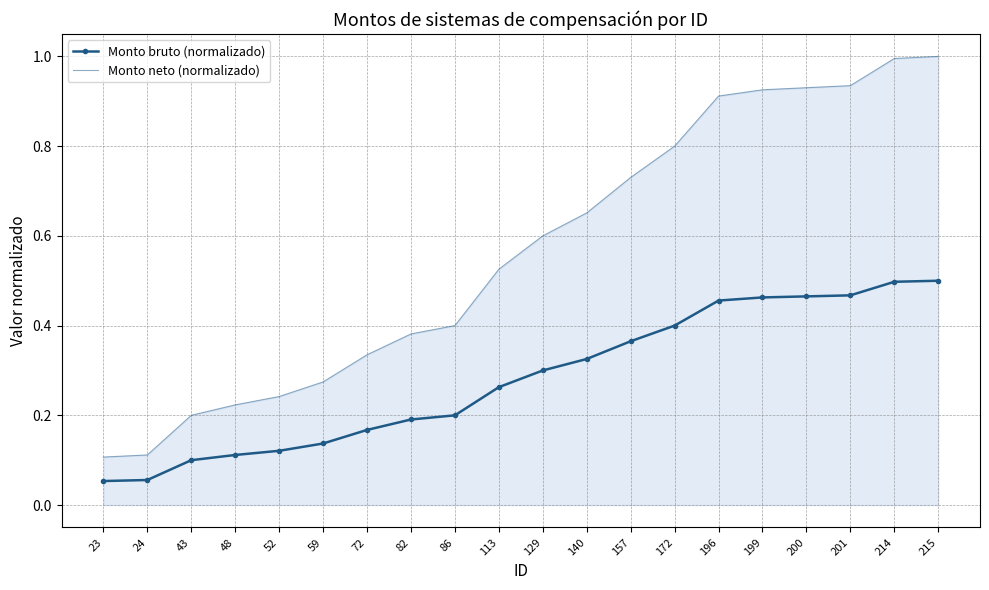

Is the value of Monto neto (normalizado) at 113 greater than the value of Monto bruto (normalizado) at 86?

Yes